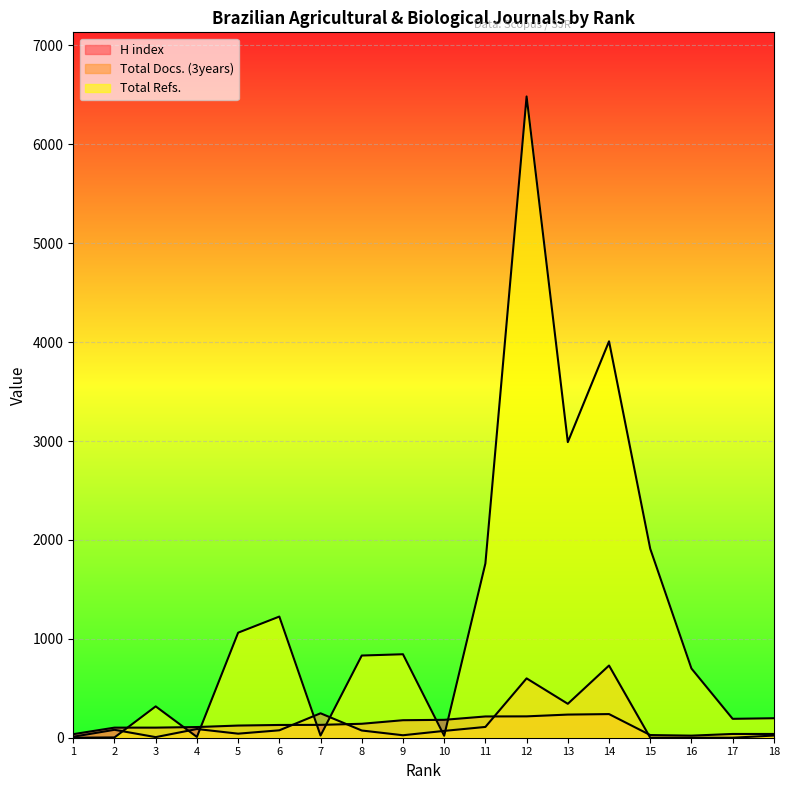

Reading left to right, what are all the values shown in this chart?

H index: 1=36	2=102	3=102	4=108	5=123	6=129	7=130	8=141	9=177	10=181	11=215	12=216	13=234	14=239	15=27	16=21	17=38	18=38
Total Docs. (3years): 1=10	2=80	3=6	4=88	5=41	6=75	7=247	8=73	9=25	10=69	11=109	12=600	13=343	14=730	15=0	16=0	17=0	18=22
Total Refs.: 1=0	2=3	3=317	4=8	5=1062	6=1225	7=22	8=831	9=844	10=20	11=1762	12=6484	13=2989	14=4008	15=1911	16=700	17=191	18=197